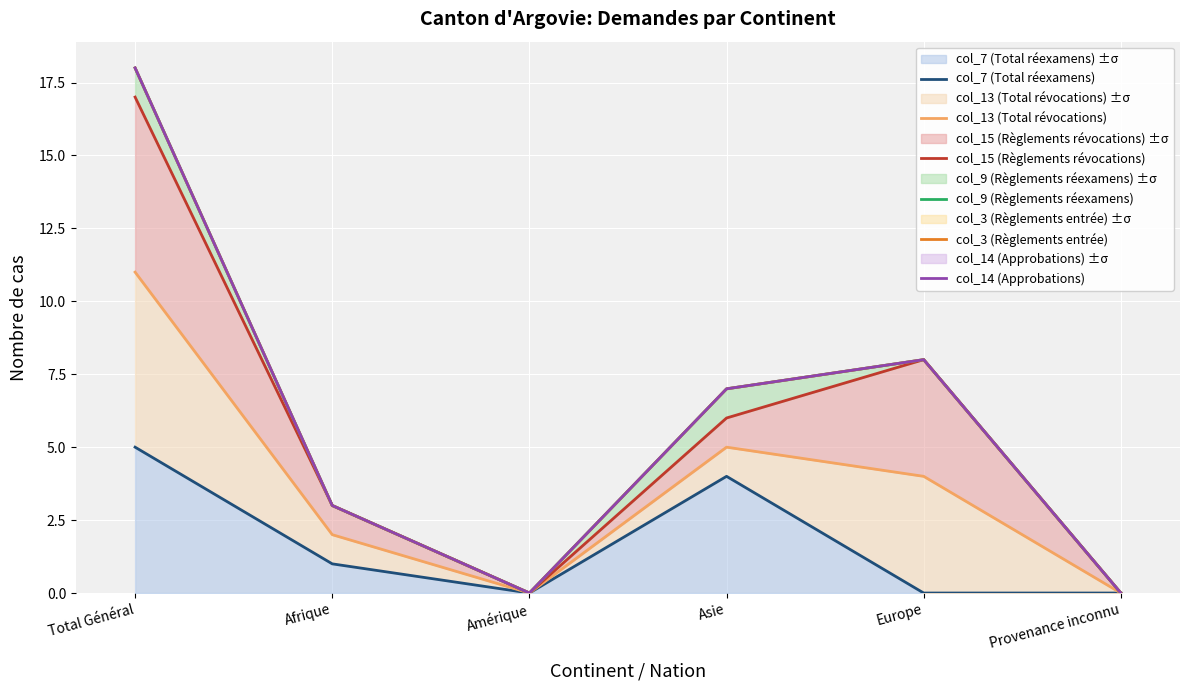

What is the total value across all series at Total Général?

87